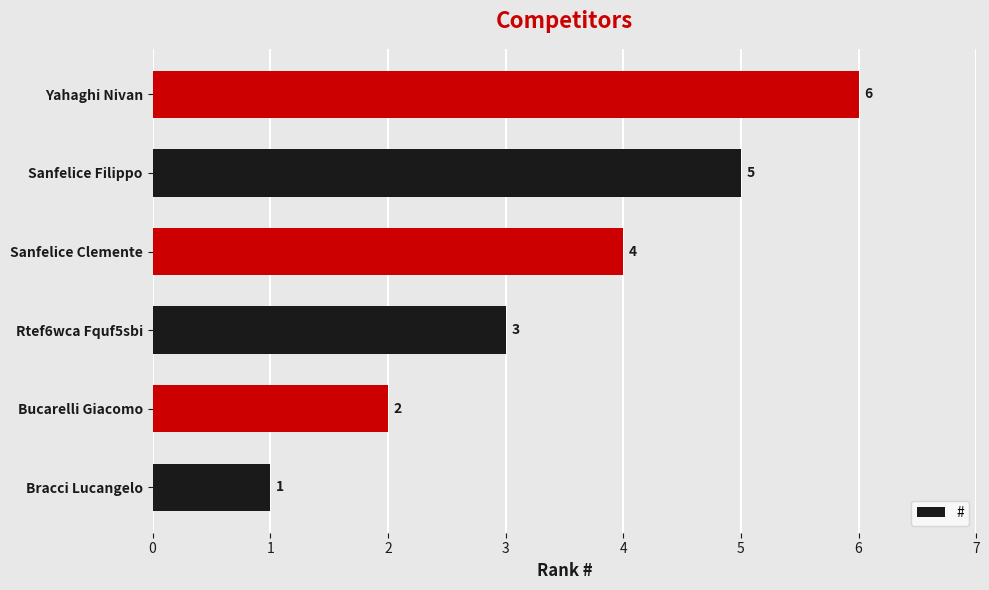

Approximately how many times larger is the value at Sanfelice Clemente compared to Rtef6wca Fquf5sbi?

1.3